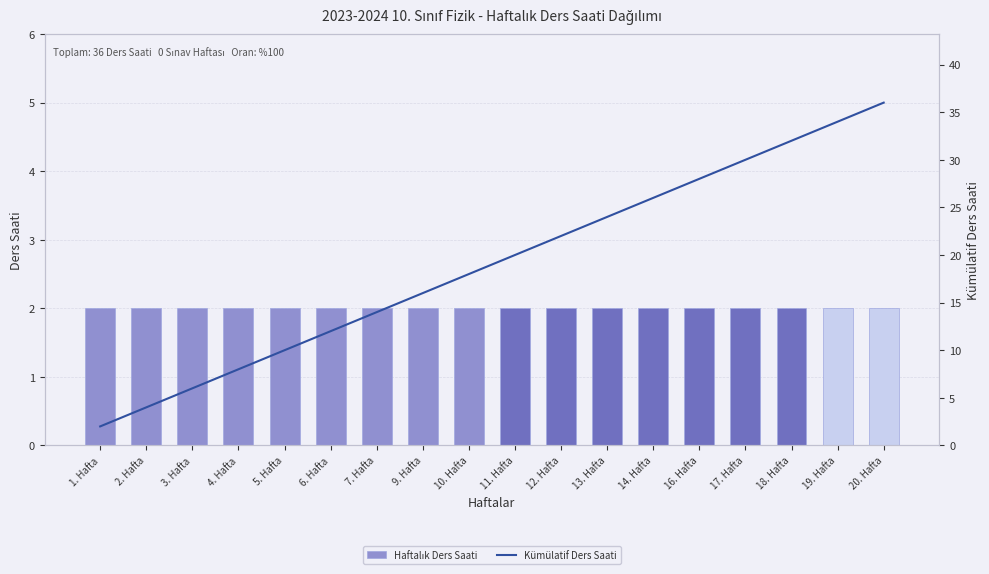

List the series in order of their peak value, lowest first.

Haftalık Ders Saati, Kümülatif Ders Saati